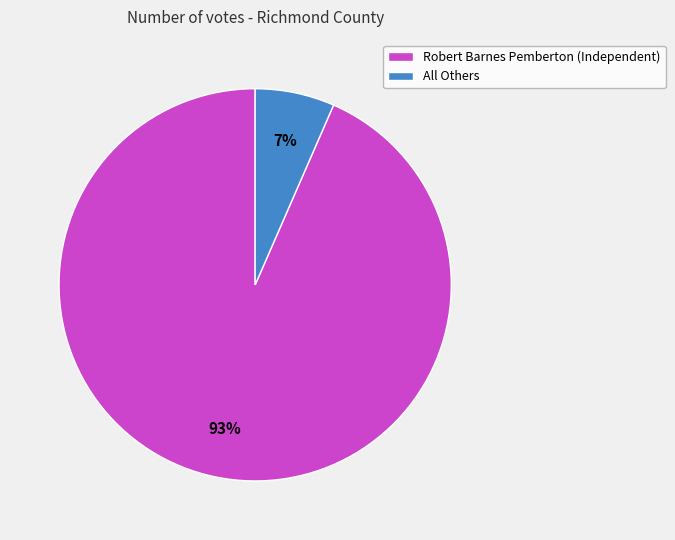

Which slice represents more than half of the pie?

Robert Barnes Pemberton (Independent)